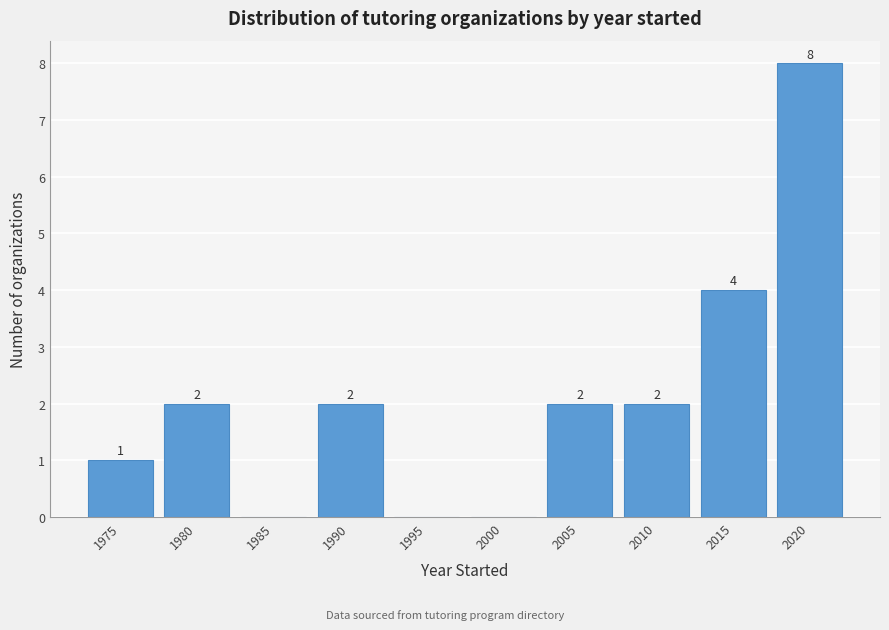

Reading left to right, transcribe all the data shown in this chart.

1975=1	1980=2	1985=0	1990=2	1995=0	2000=0	2005=2	2010=2	2015=4	2020=8